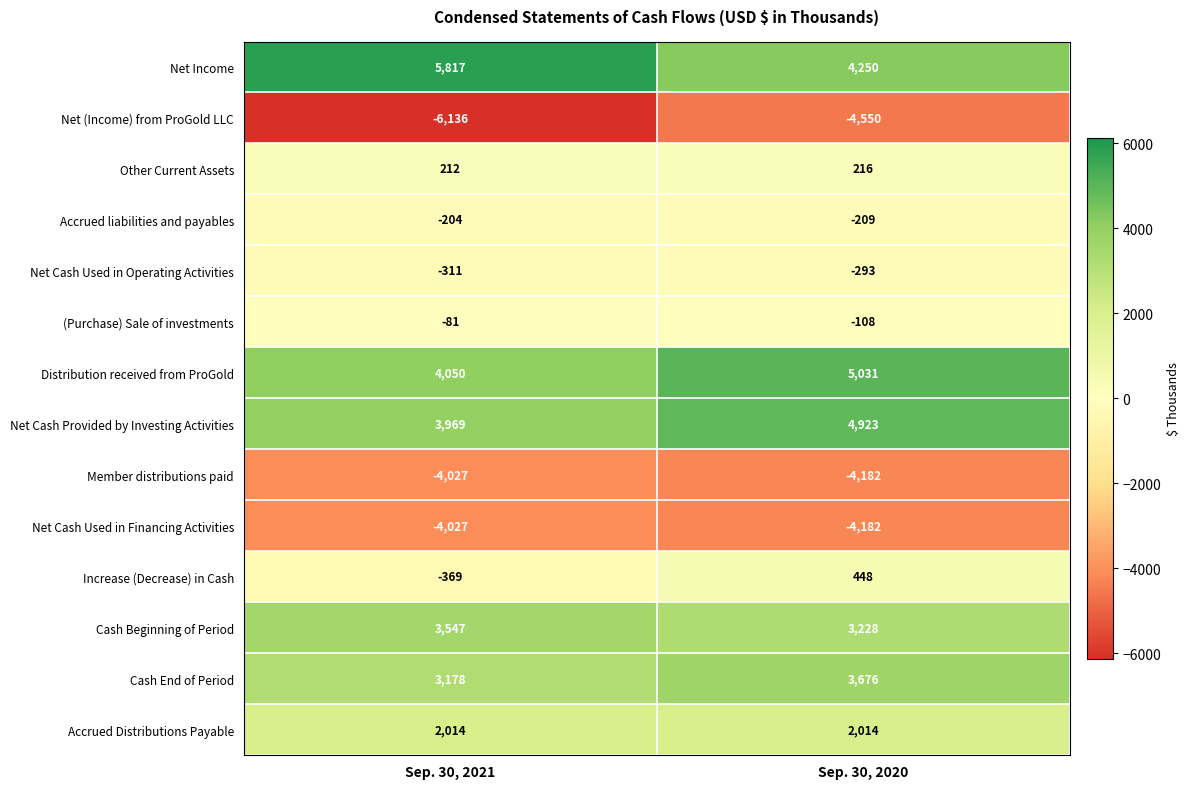

Reading left to right, transcribe all the data shown in this chart.

Net Income: Sep. 30, 2021=5817	Sep. 30, 2020=4250
Net (Income) from ProGold LLC: Sep. 30, 2021=-6136	Sep. 30, 2020=-4550
Other Current Assets: Sep. 30, 2021=212	Sep. 30, 2020=216
Accrued liabilities and payables: Sep. 30, 2021=-204	Sep. 30, 2020=-209
Net Cash Used in Operating Activities: Sep. 30, 2021=-311	Sep. 30, 2020=-293
(Purchase) Sale of investments: Sep. 30, 2021=-81	Sep. 30, 2020=-108
Distribution received from ProGold: Sep. 30, 2021=4050	Sep. 30, 2020=5031
Net Cash Provided by Investing Activities: Sep. 30, 2021=3969	Sep. 30, 2020=4923
Member distributions paid: Sep. 30, 2021=-4027	Sep. 30, 2020=-4182
Net Cash Used in Financing Activities: Sep. 30, 2021=-4027	Sep. 30, 2020=-4182
Increase (Decrease) in Cash: Sep. 30, 2021=-369	Sep. 30, 2020=448
Cash Beginning of Period: Sep. 30, 2021=3547	Sep. 30, 2020=3228
Cash End of Period: Sep. 30, 2021=3178	Sep. 30, 2020=3676
Accrued Distributions Payable: Sep. 30, 2021=2014	Sep. 30, 2020=2014